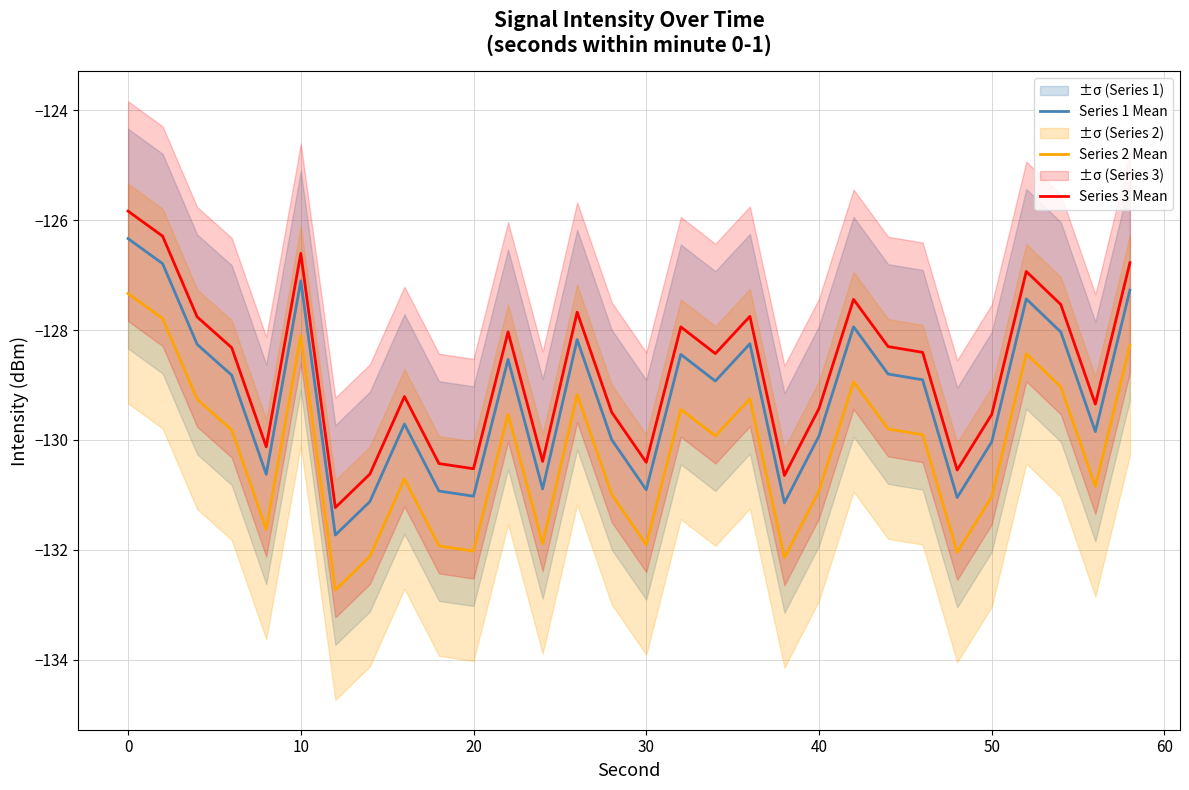

True or false: Series 1 Mean and Series 2 Mean intersect in this chart.

False